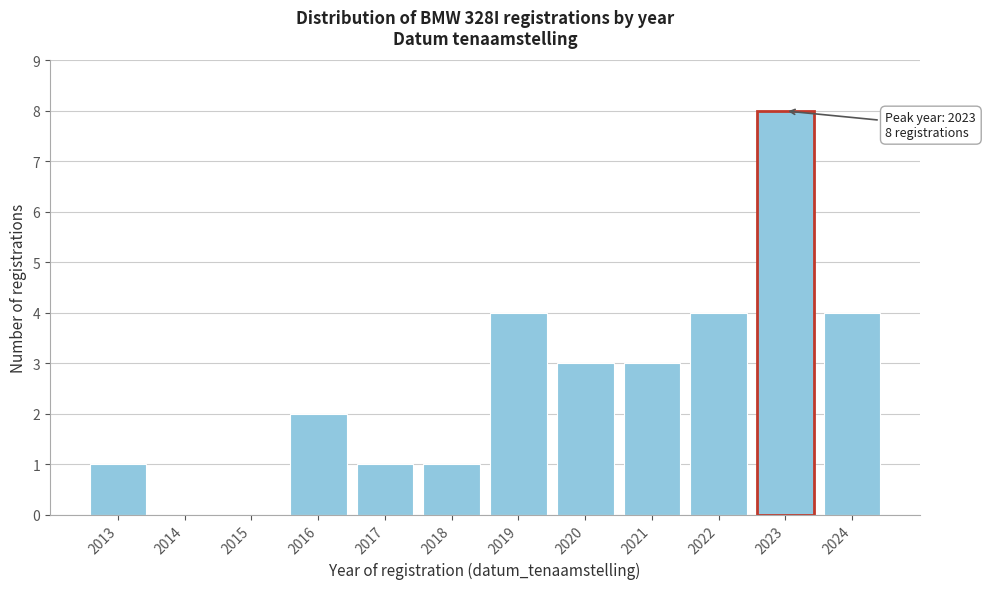

Reading right to left, what are all the values shown in this chart?

2024=4	2023=8	2022=4	2021=3	2020=3	2019=4	2018=1	2017=1	2016=2	2015=0	2014=0	2013=1